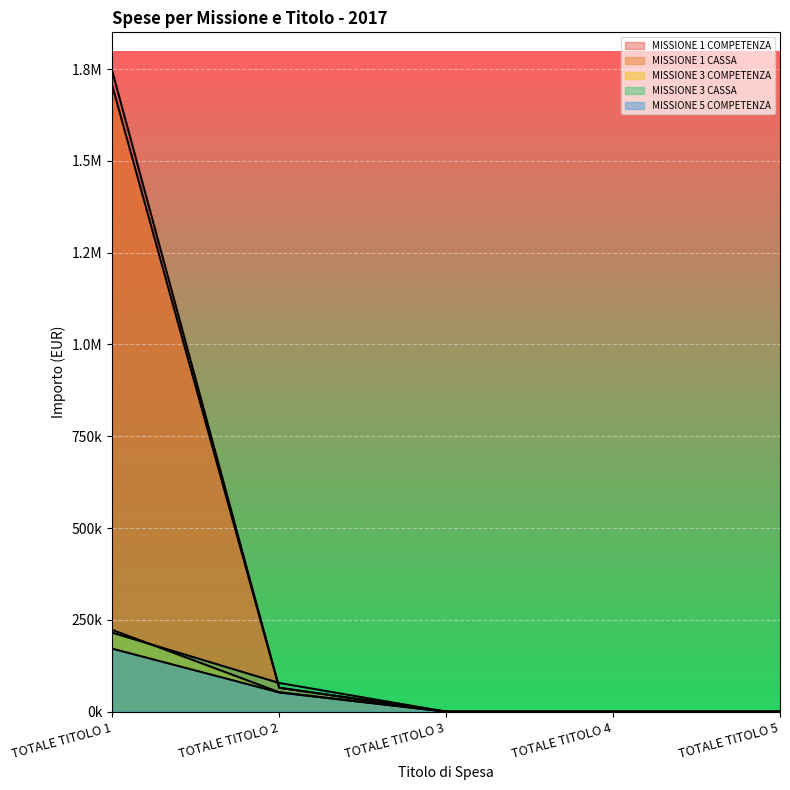

Between TOTALE TITOLO 4 and TOTALE TITOLO 3, which is larger?

TOTALE TITOLO 4